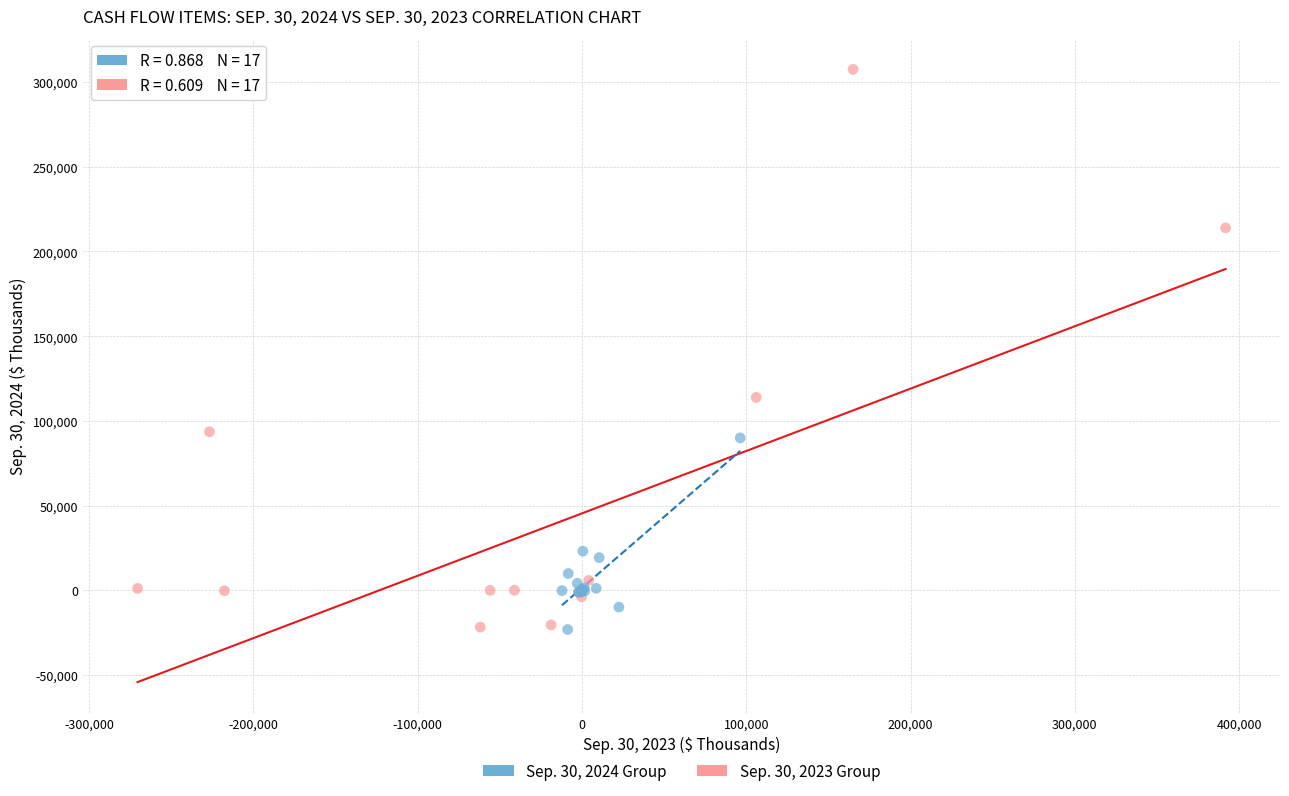

Which series has the largest Y range (max minus min)?

Sep. 30, 2023 Group